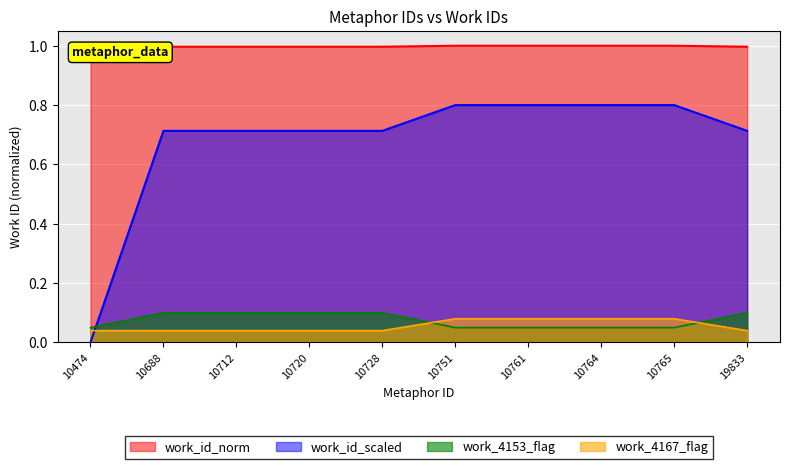

The work_id_scaled series shows 1.1 at 10751. True or false?

False